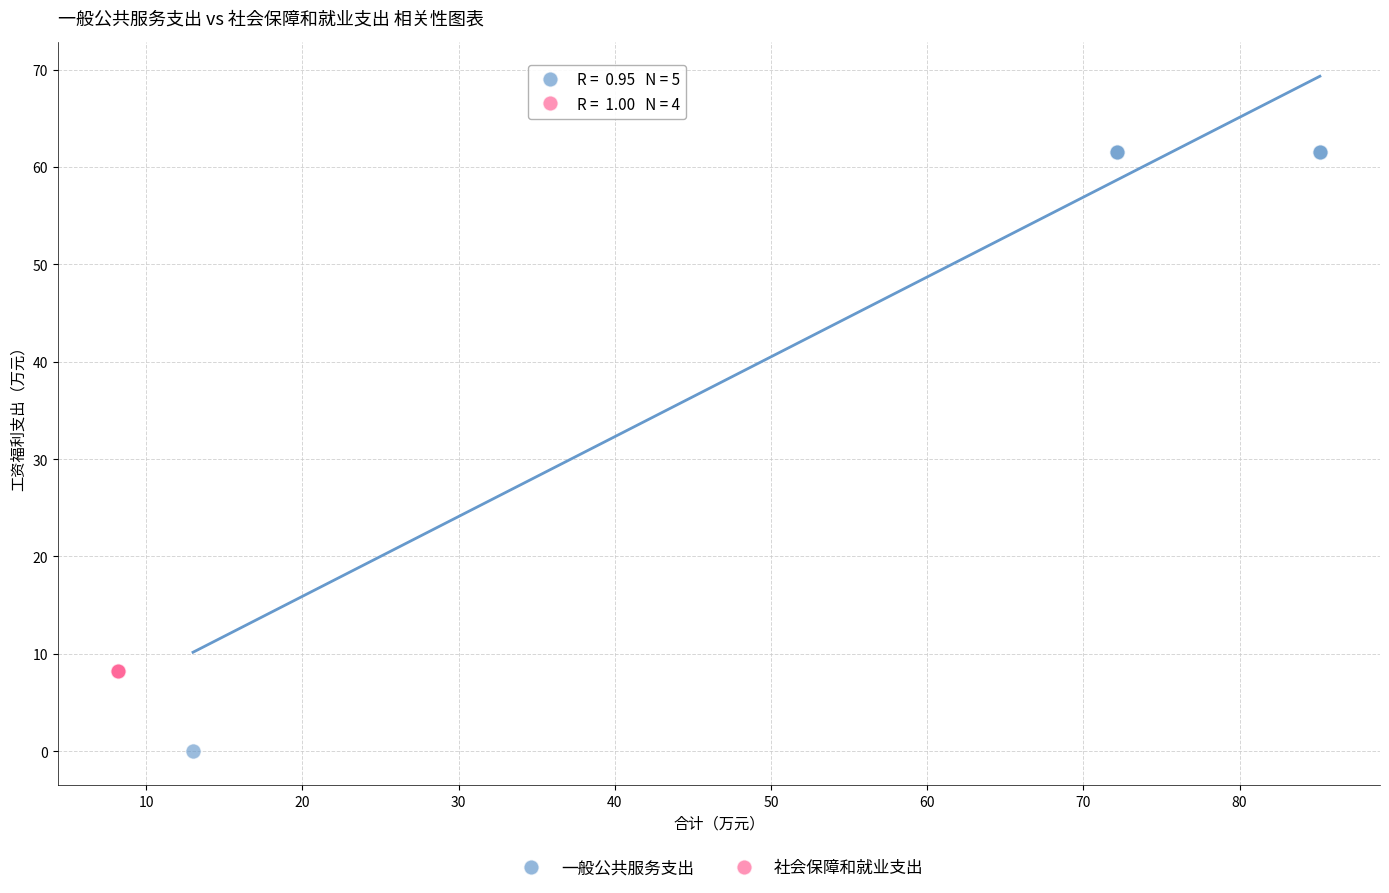

Which series contains the highest Y value?

一般公共服务支出